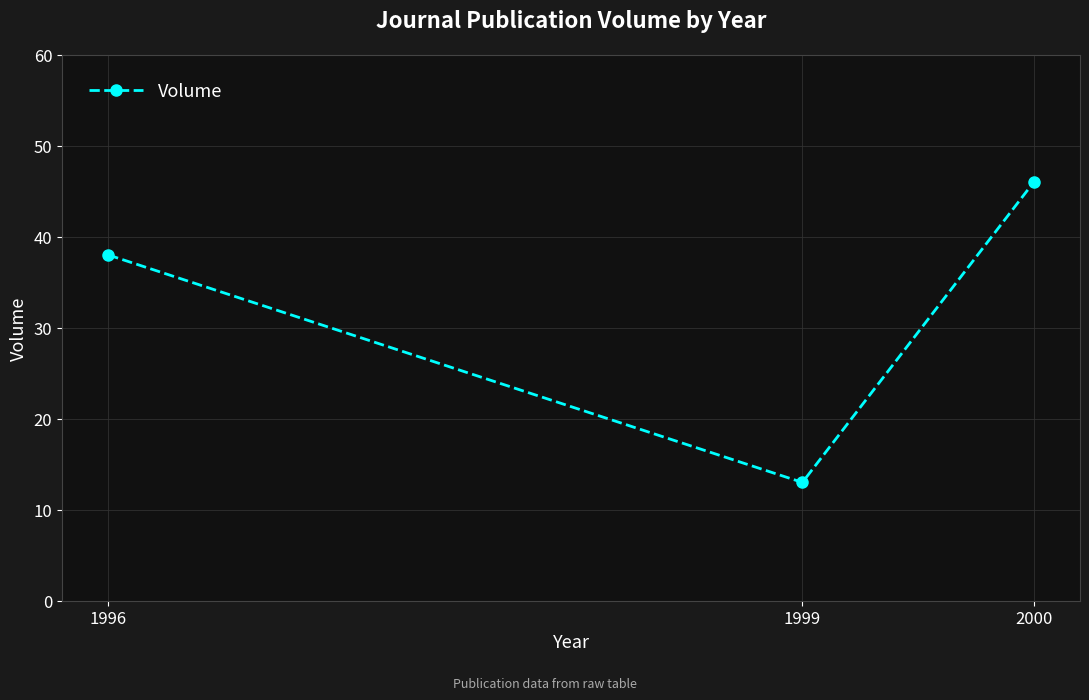

How many data points does each series have?

3